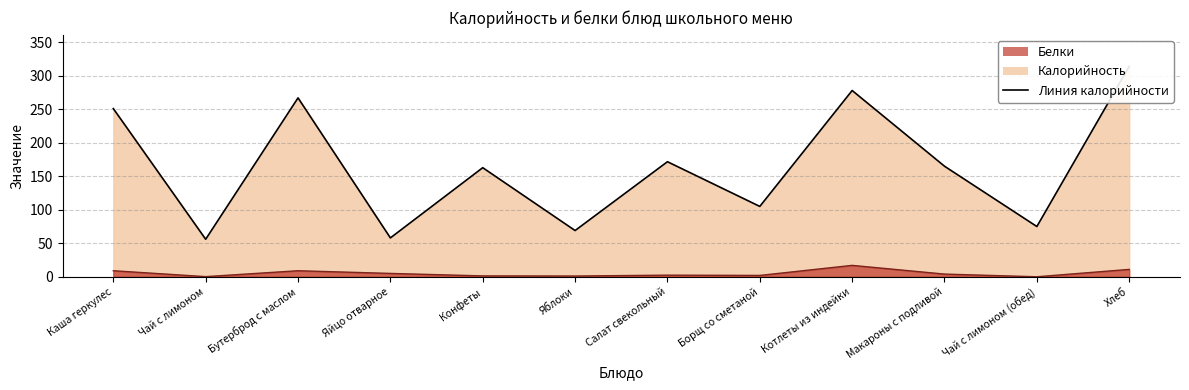

At which category does Белки reach its first local valley?

Чай с лимоном